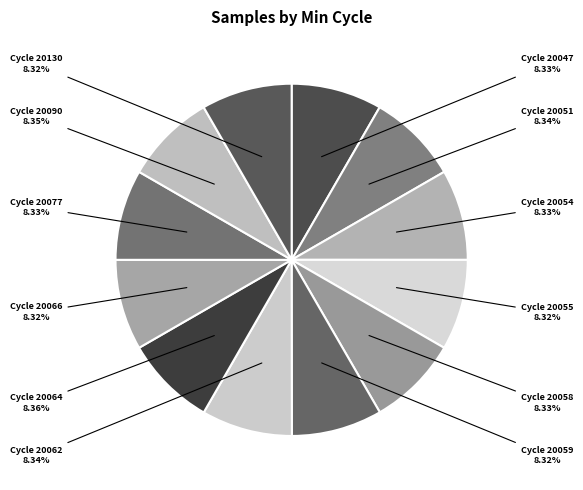

How many segments does this pie chart have?

12